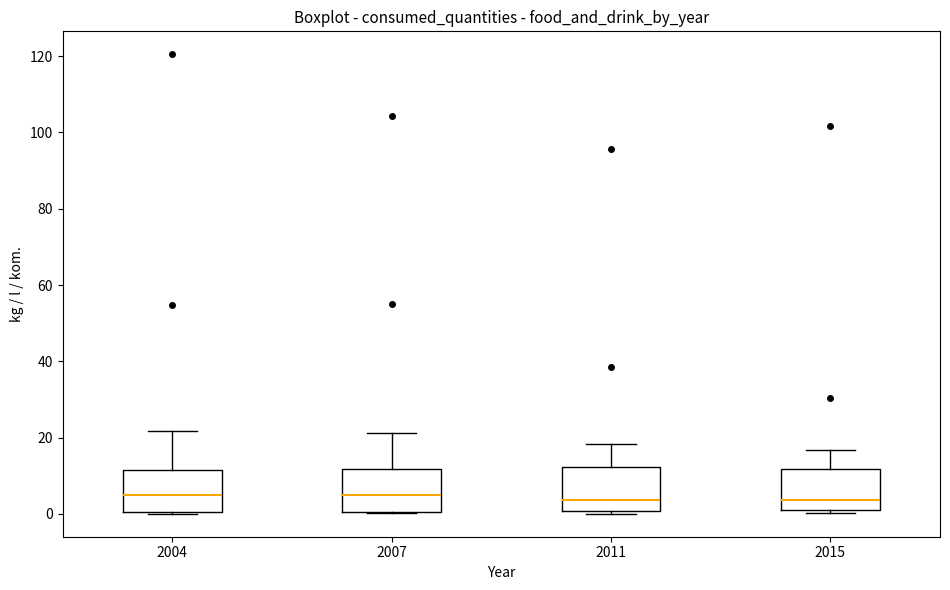

Reading left to right, transcribe this box plot: for each box, give where its median line is, the range the box spans, and where its two whiskers end, as read against the y-axis. The values are not printed on the chart, so give them approximately, as read against the axis.

2004: median 6, box 0 to 12, whiskers 0 to 22
2007: median 4, box 0 to 12, whiskers 0 to 22
2011: median 4, box 0 to 12, whiskers 0 (just below the box's lower edge) to 18
2015: median 4, box 2 to 12, whiskers 0 to 16